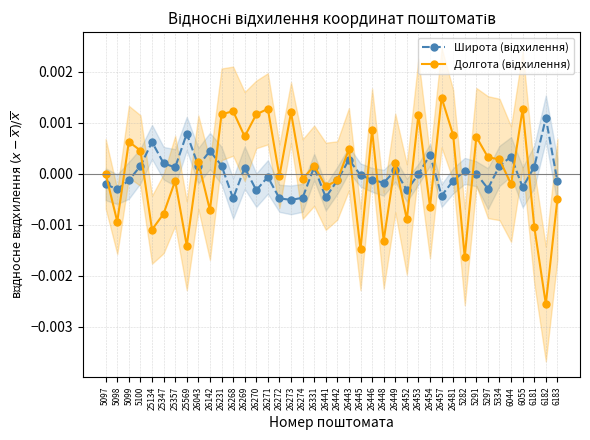

The value of Широта (відхилення) at 6183 is -0.0. True or false?

False